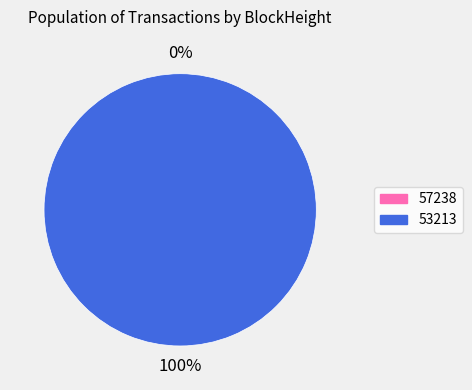

To the nearest percent, what is the average slice percentage?

50%